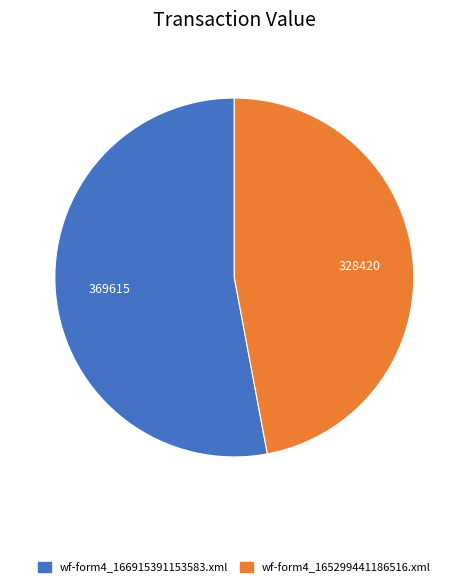

The wf-form4_165299441186516.xml slice represents 47% of the pie. True or false?

True